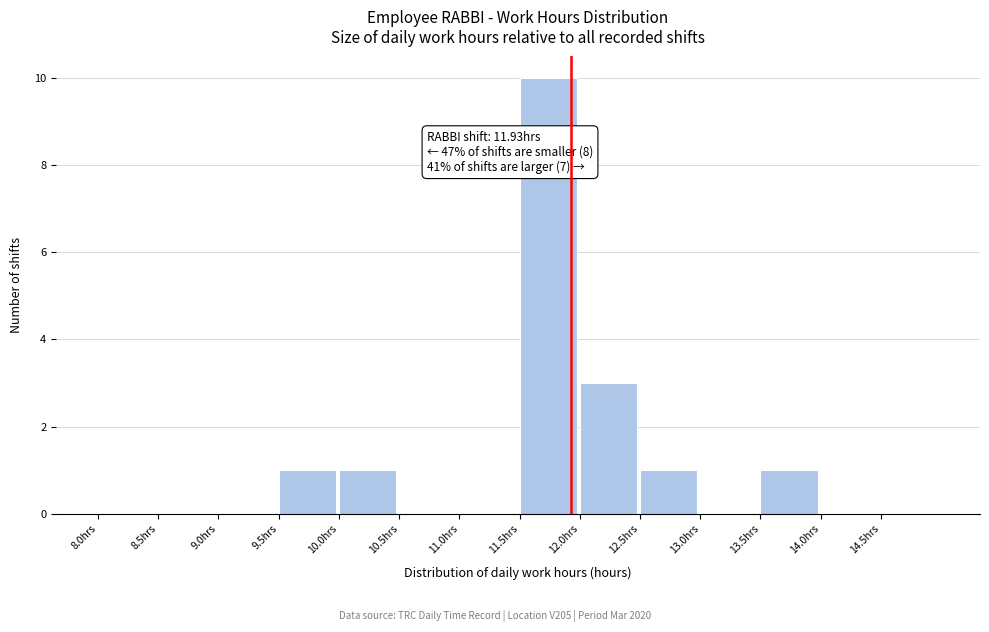

Which range on the x-axis has the tallest bar?

11.5 to 12.0